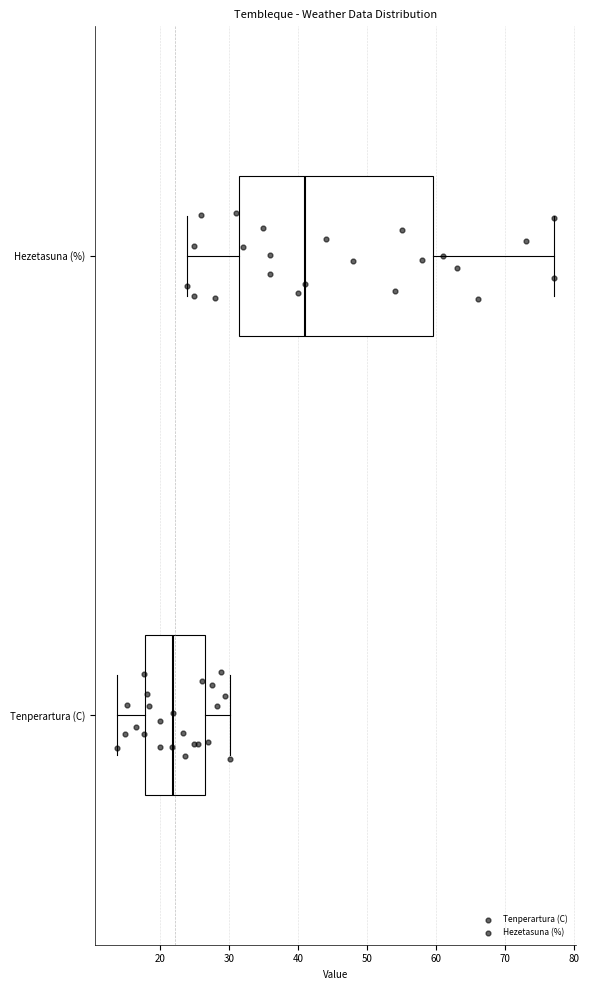

Reading bottom to top, read every box against the x-axis: the position of its median line, the range the box covers, and the ends of its whiskers. The values are not printed on the chart, so give them approximately, as read against the axis.

Tenperartura (C): median 22, box 18 to 27, whiskers 14 to 30
Hezetasuna (%): median 41, box 32 to 60, whiskers 24 to 77